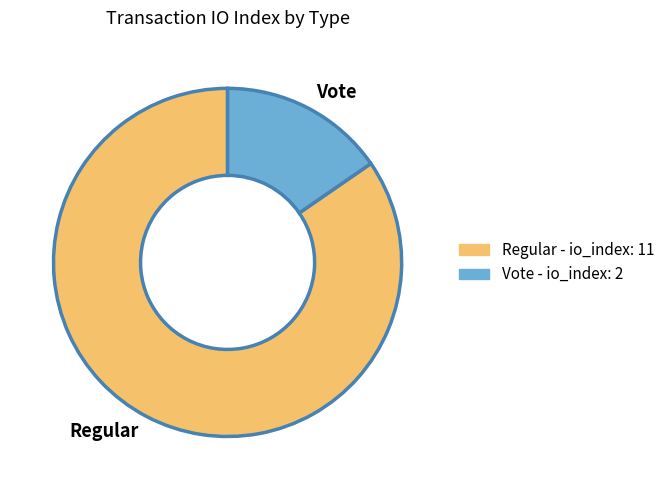

Does any single category account for the majority?

Yes